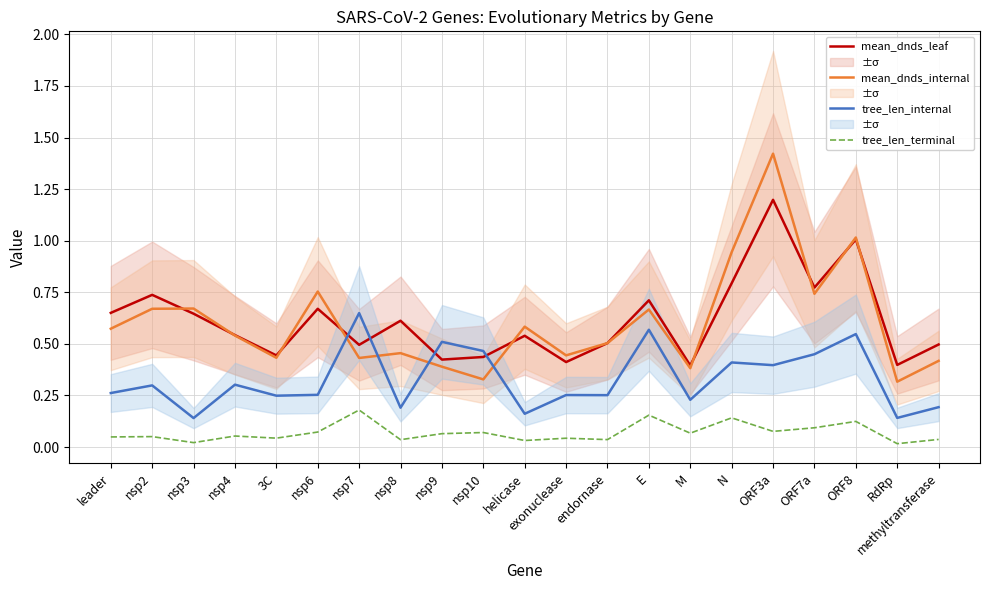

True or false: tree_len_internal has a value of 0.8 at nsp9.

False